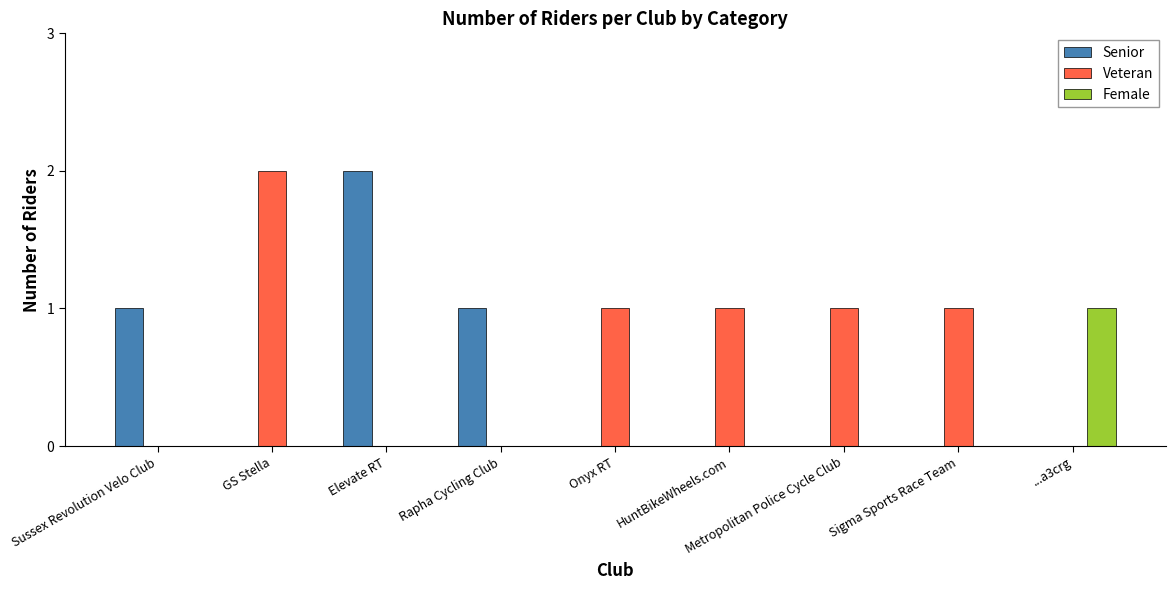

Is the value of Veteran at Onyx RT greater than the value of Female at Sussex Revolution Velo Club?

Yes